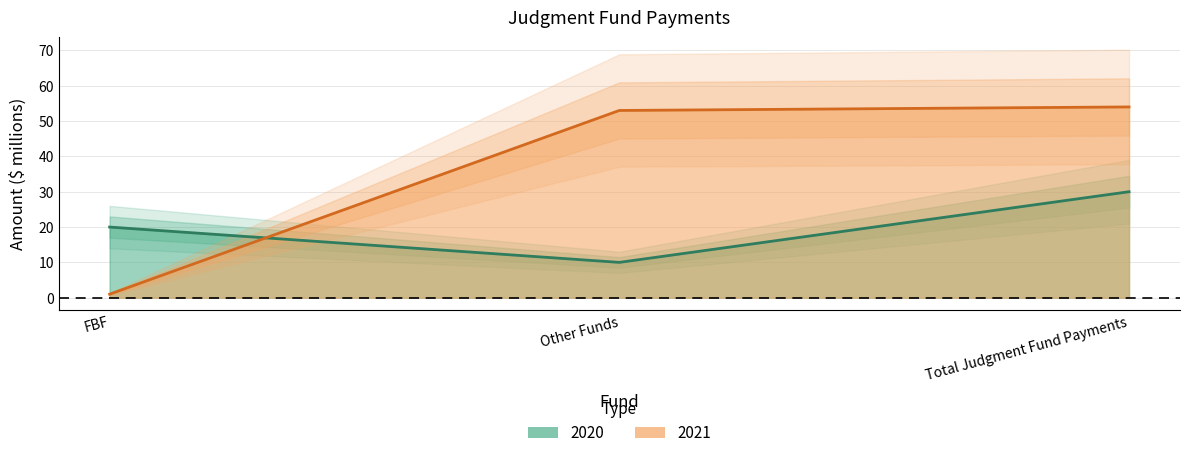

How many 2020 values are between 10 and 30?

3